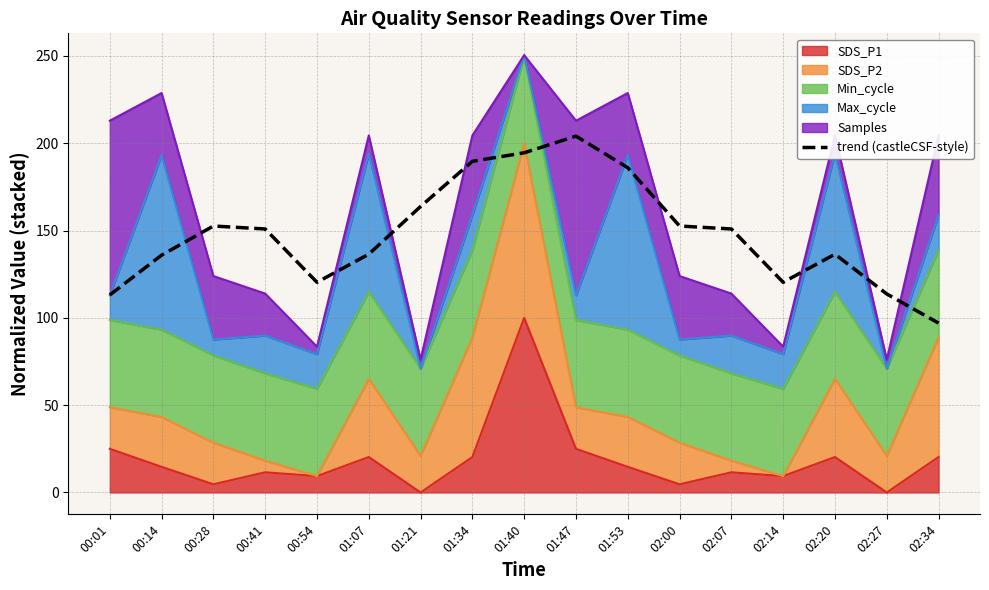

Where does the data first go above 150?

00:28